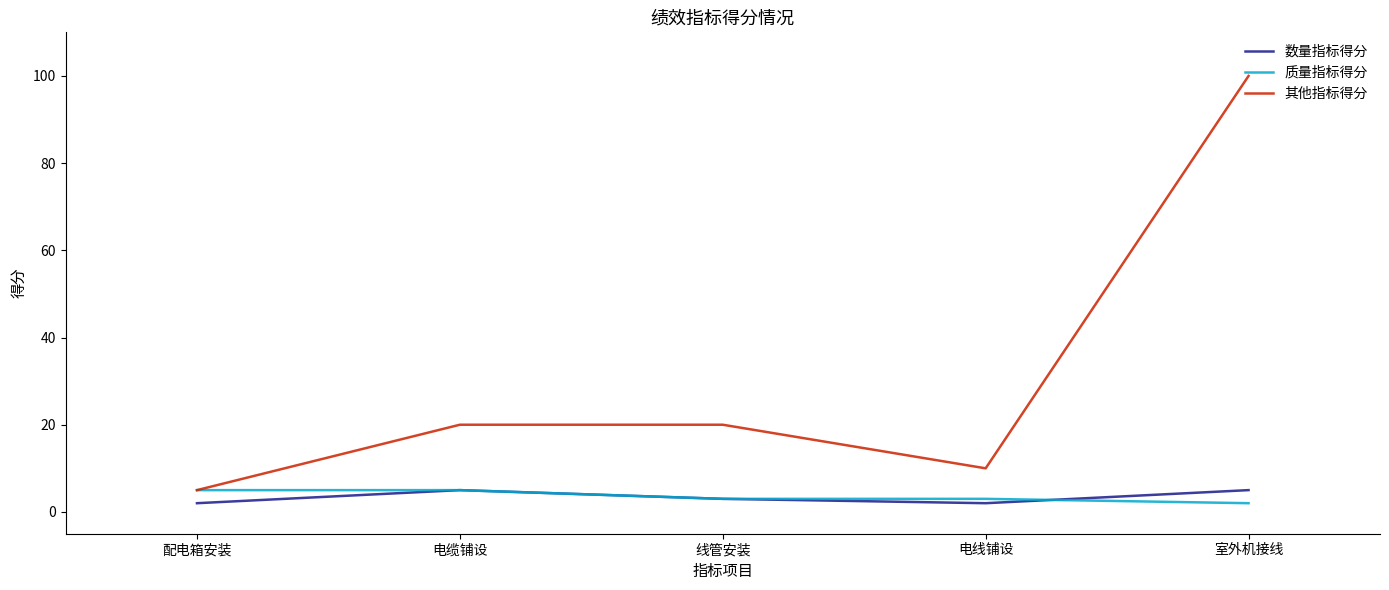

Where does the 质量指标得分 series first go above 3?

配电箱安装